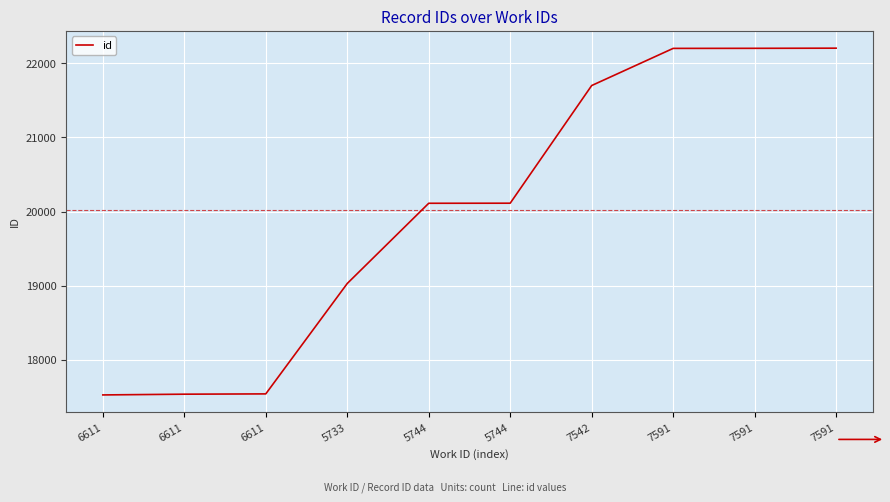

Does the chart display data point markers on the line(s)?

No